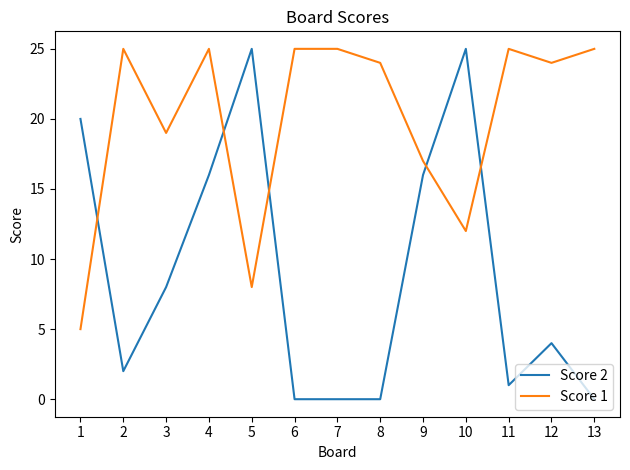

List the series in order of their overall mean, lowest first.

Score 2, Score 1